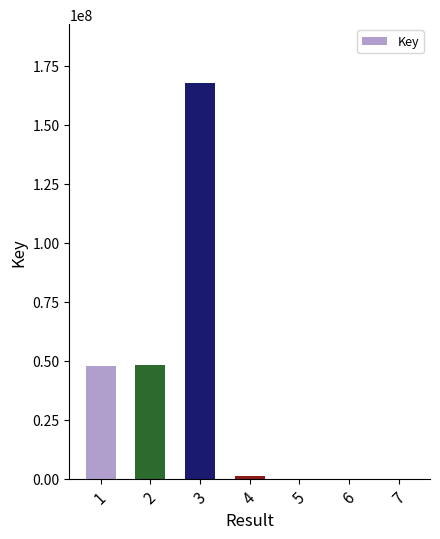

What is the sum of all values?

264250260